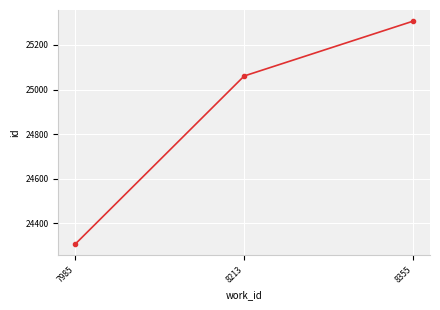

What is the difference between the second highest and minimum values?

754